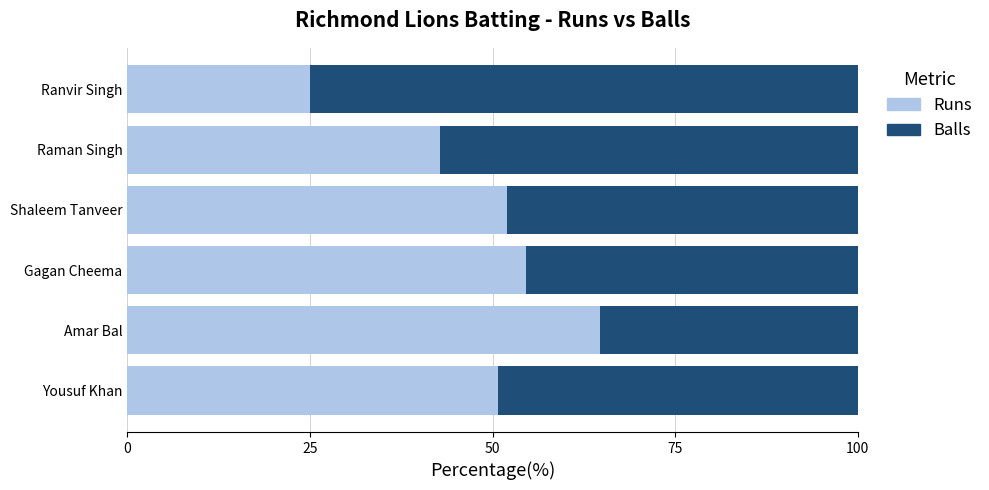

At which label does Runs reach its peak?

Amar Bal